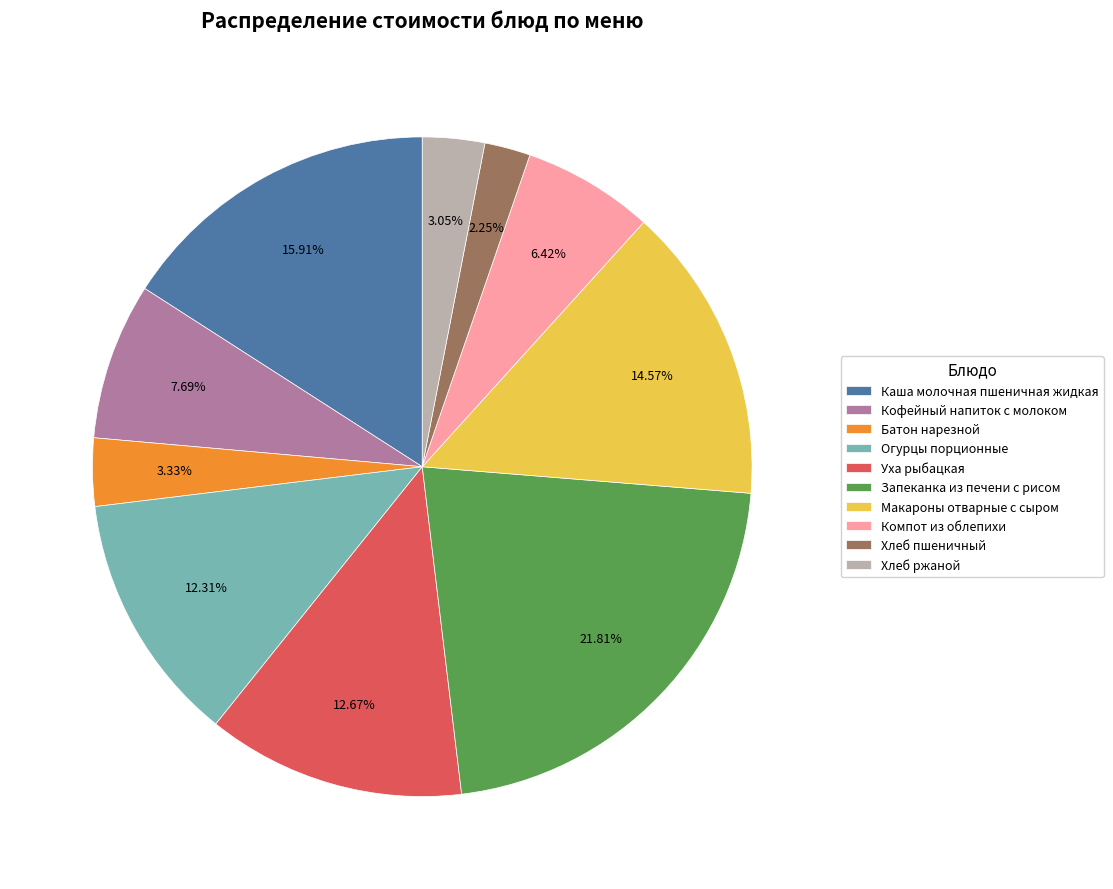

To the nearest percent, what is the difference between the Хлеб пшеничный and Кофейный напиток с молоком slice percentages?

5%